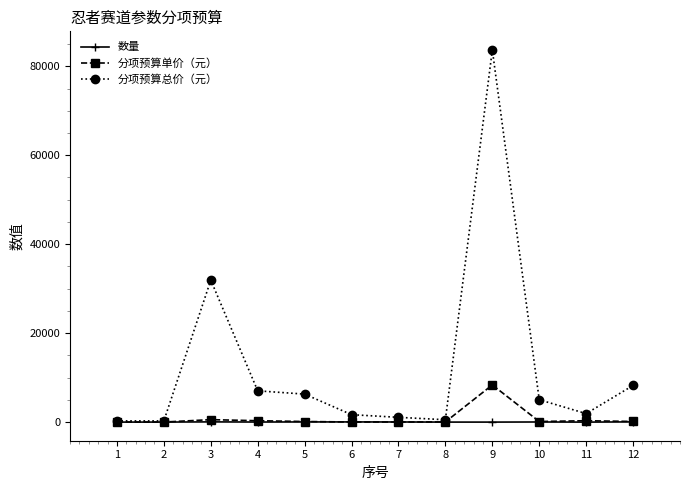

What is the maximum value shown in the chart?

83670